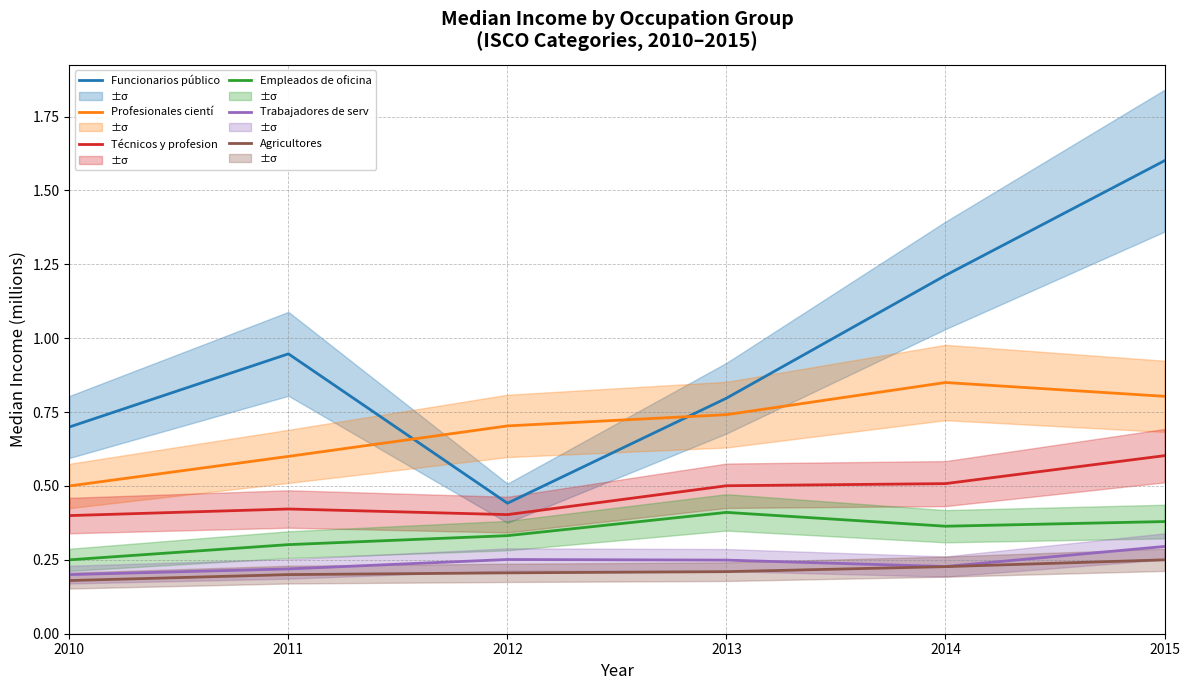

What are all the series names shown in the legend?

Funcionarios público, Profesionales cientí, Técnicos y profesion, Empleados de oficina, Trabajadores de serv, Agricultores